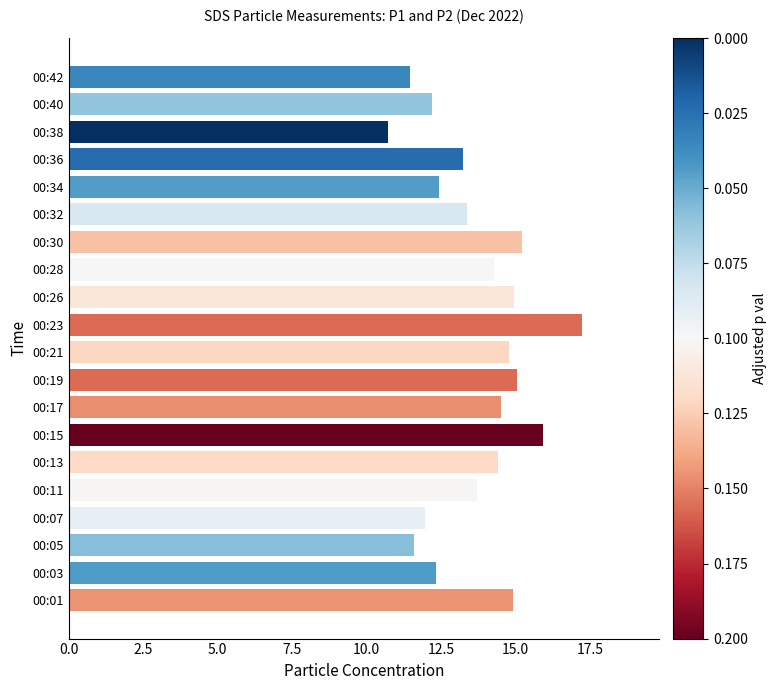

What is the difference between the values at 00:28 and 00:38?

3.5